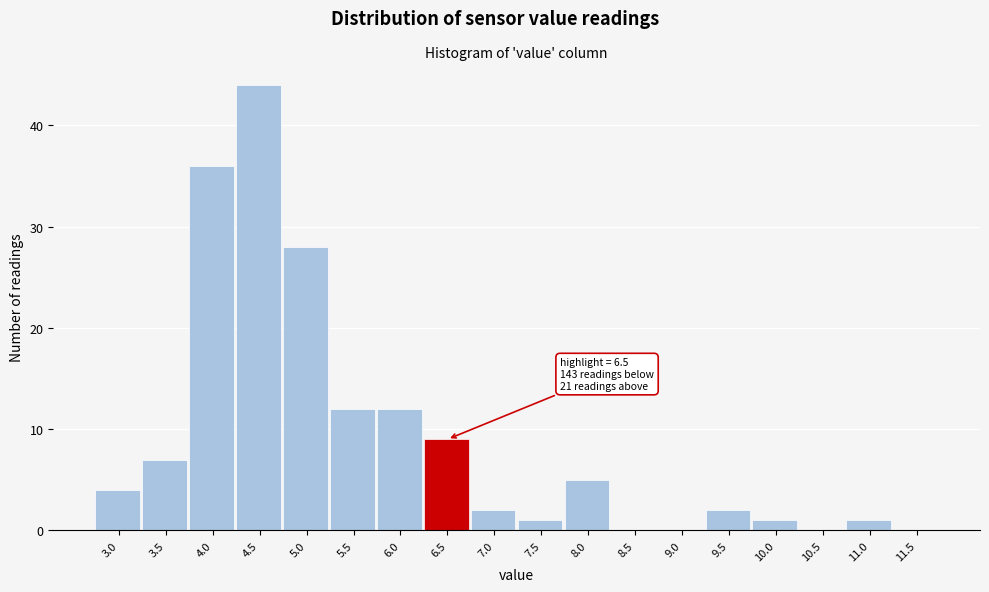

Reading left to right, list all the values displayed in this chart.

3.0=4	3.5=7	4.0=36	4.5=44	5.0=28	5.5=12	6.0=12	6.5=9	7.0=2	7.5=1	8.0=5	8.5=0	9.0=0	9.5=2	10.0=1	10.5=0	11.0=1	11.5=0